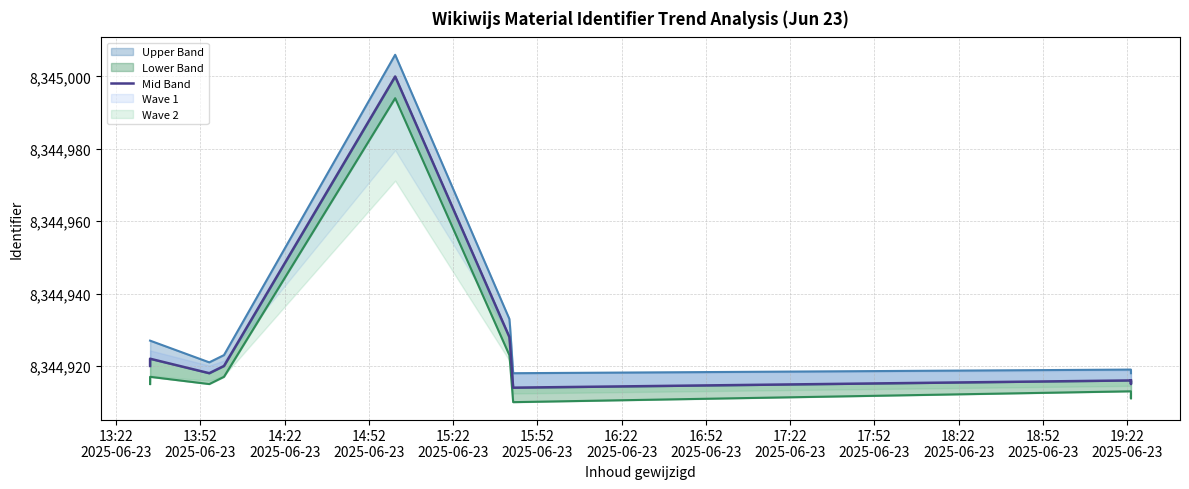

What is the difference between the values at 13:52
2025-06-23 and 16:22
2025-06-23?

4